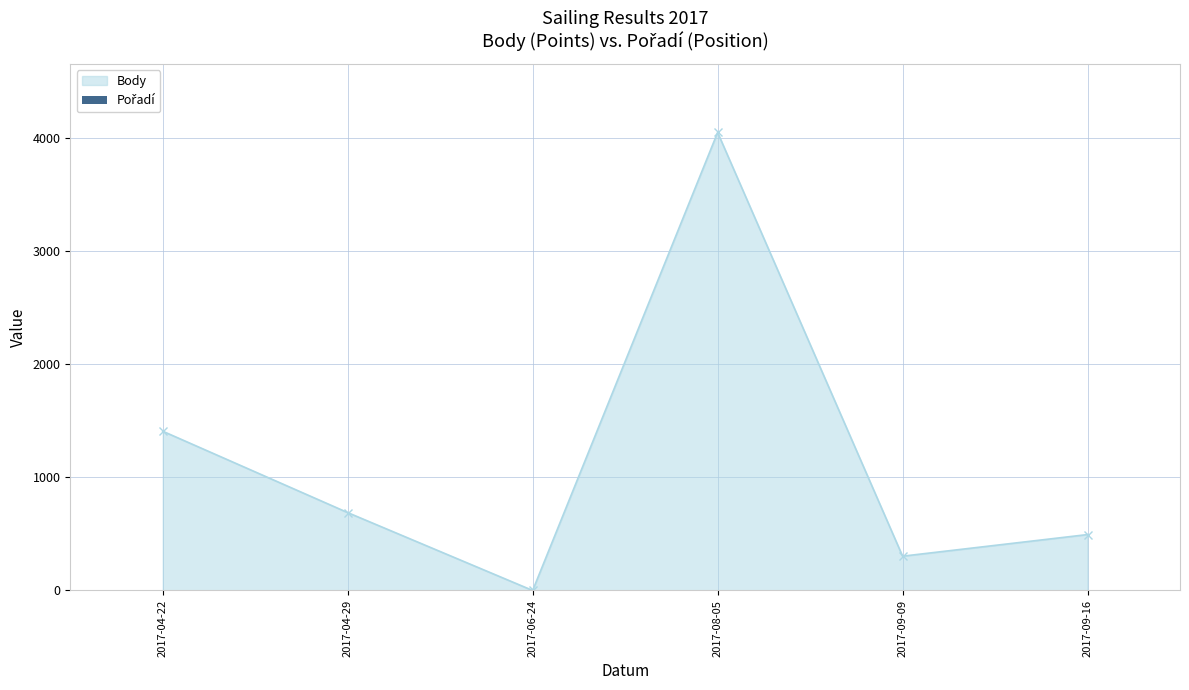

The chart shows a value of 1 at 2017-06-24. True or false?

False